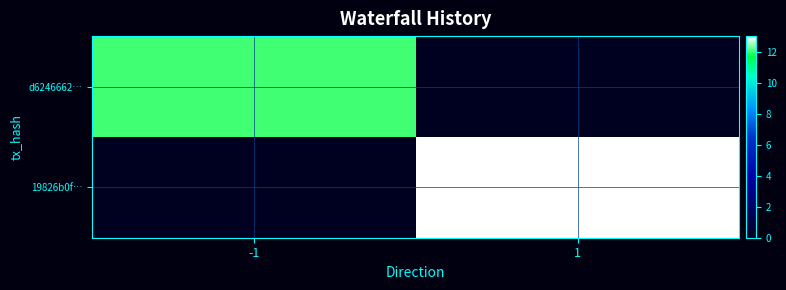

At how many categories does at least one series exceed 11?

2